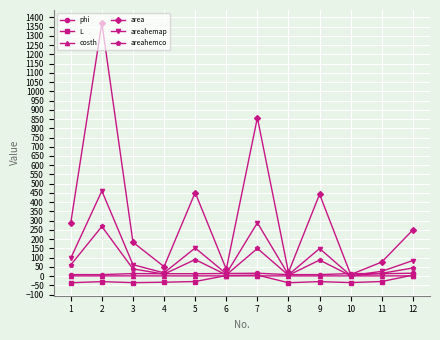

Is the value of areahemco at 10 greater than the value of L at 2?

Yes